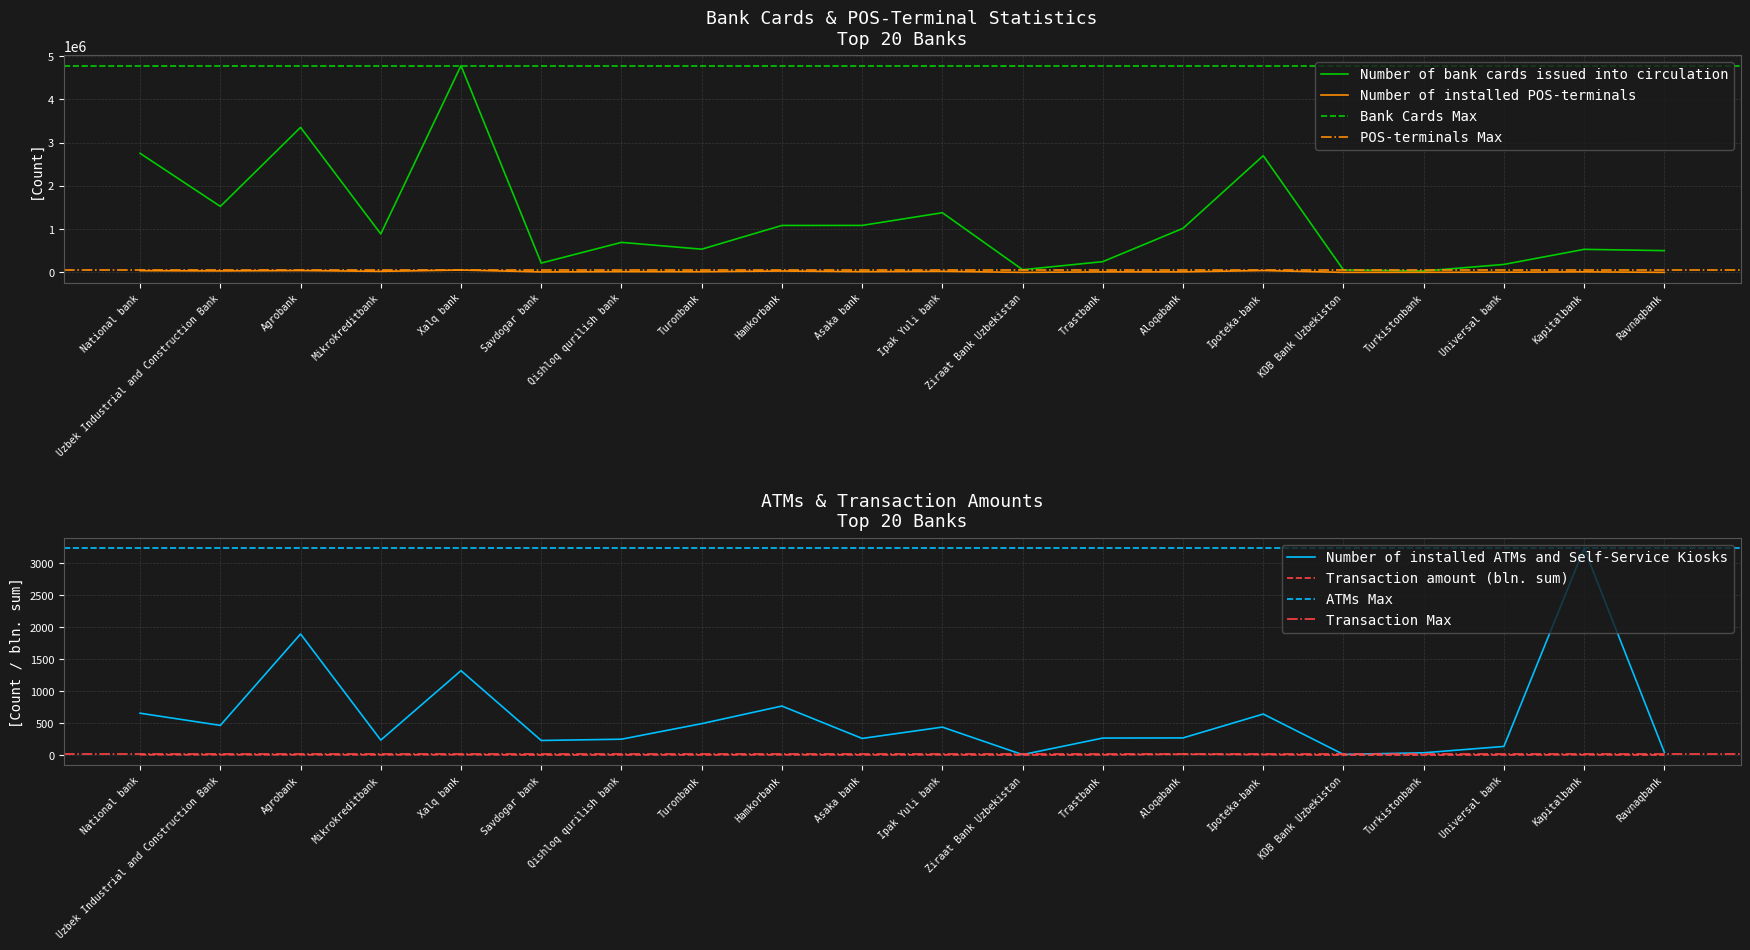

Is the value of Number of installed ATMs and Self-Service Kiosks at Ipoteka-bank greater than the value of Number of bank cards issued into circulation at Agrobank?

No